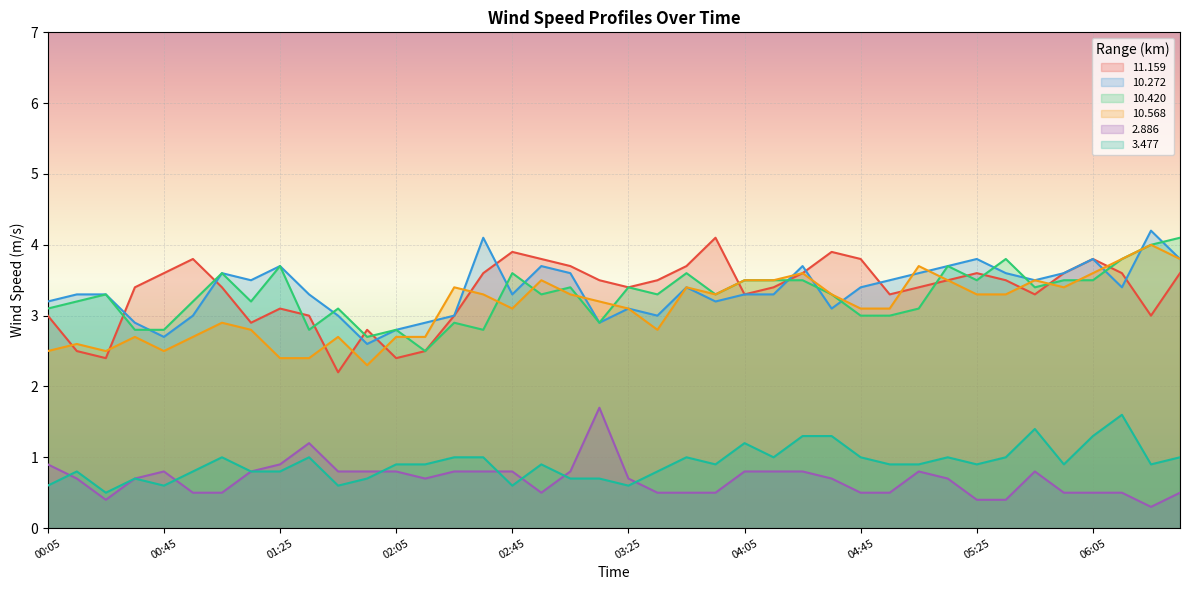

The value of   3.477 at 02:05 is 1.3. True or false?

False